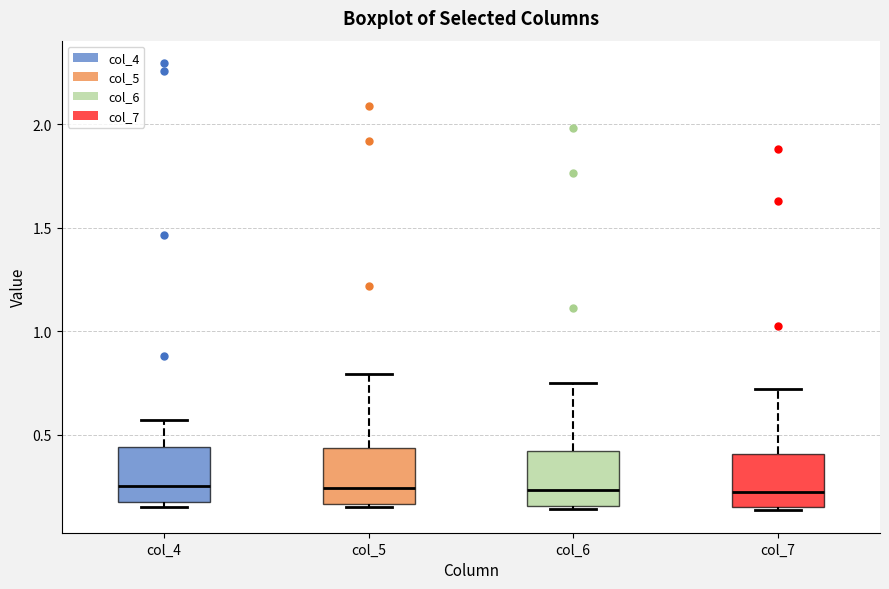

Reading left to right, transcribe this box plot: for each box, give where its median line is, the range the box spans, and where its two whiskers end, as read against the y-axis. The values are not printed on the chart, so give them approximately, as read against the axis.

col_4: median 0.25, box 0.15 to 0.45, whiskers 0.15 (just below the box's lower edge) to 0.55
col_5: median 0.25, box 0.15 to 0.45, whiskers 0.15 to 0.80
col_6: median 0.25, box 0.15 to 0.40, whiskers 0.15 (just below the box's lower edge) to 0.75
col_7: median 0.20, box 0.15 to 0.40, whiskers 0.15 (just below the box's lower edge) to 0.70